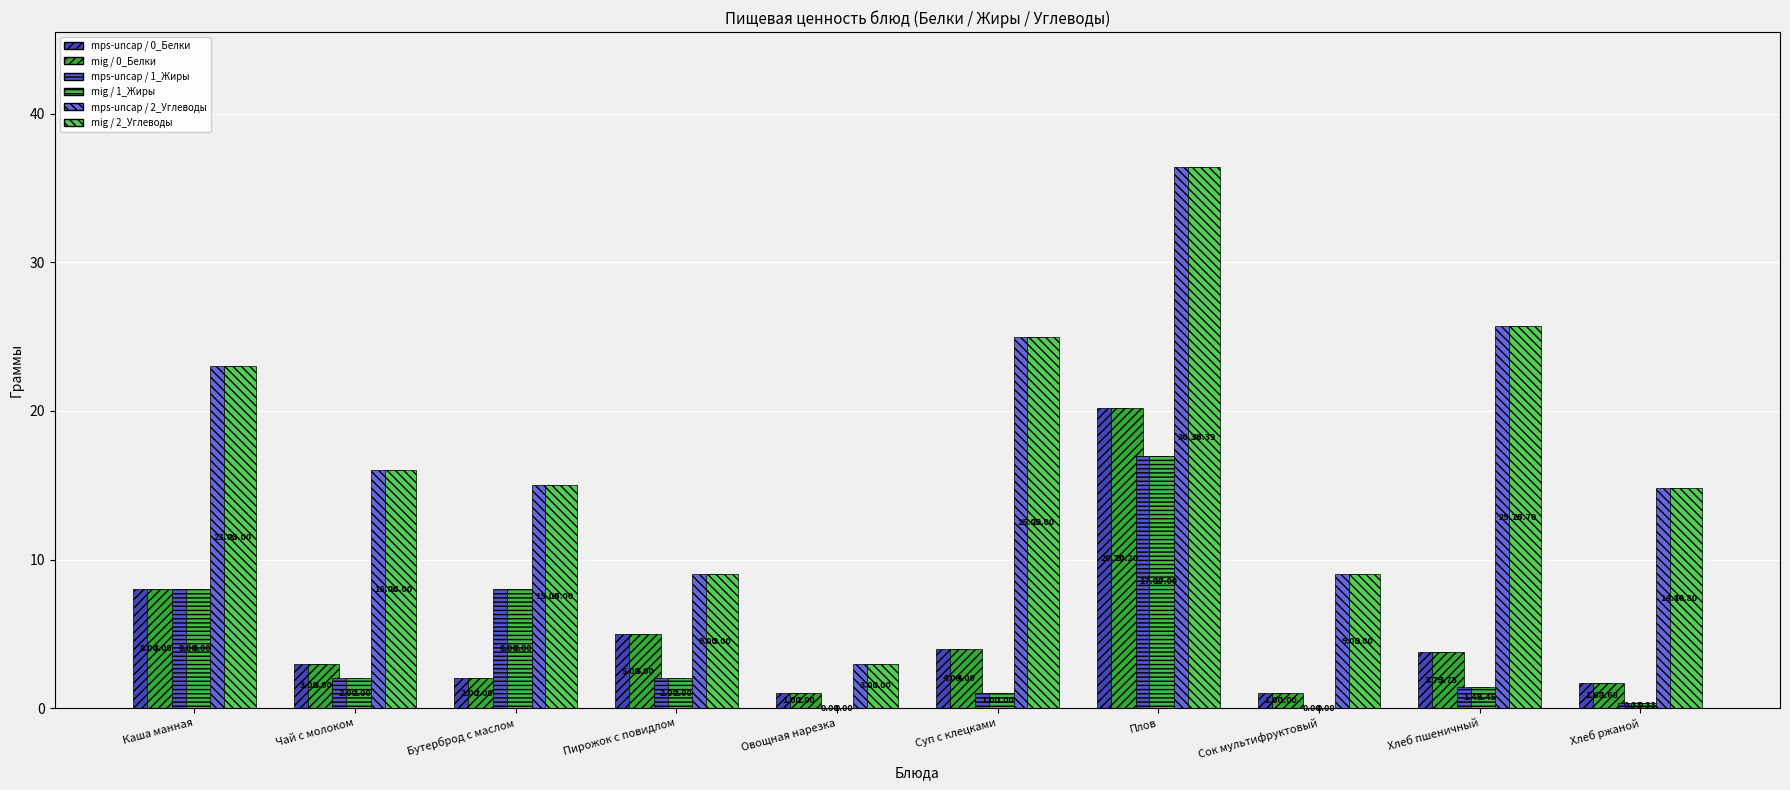

What is the difference between the highest and lowest values at Хлеб ржаной?

14.5